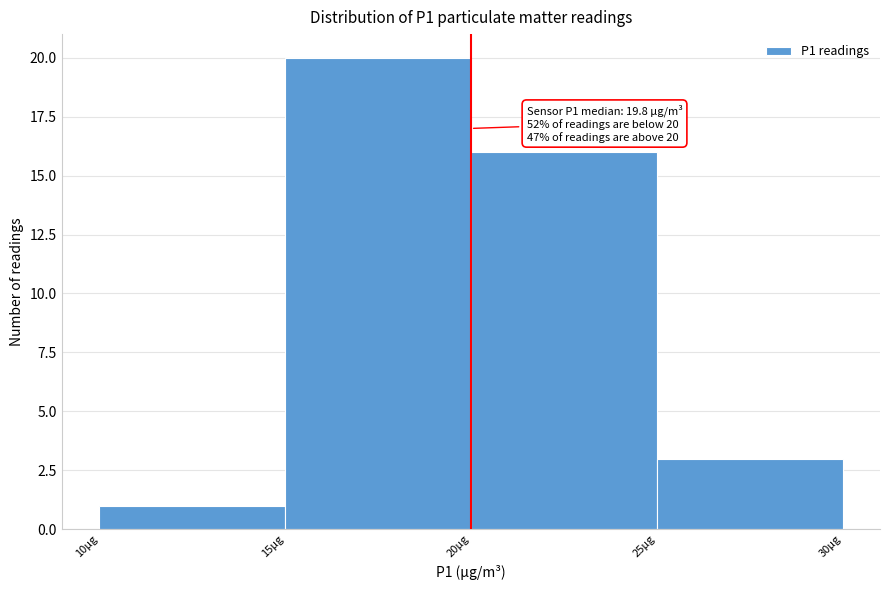

Which range on the x-axis has the tallest bar?

15 to 20